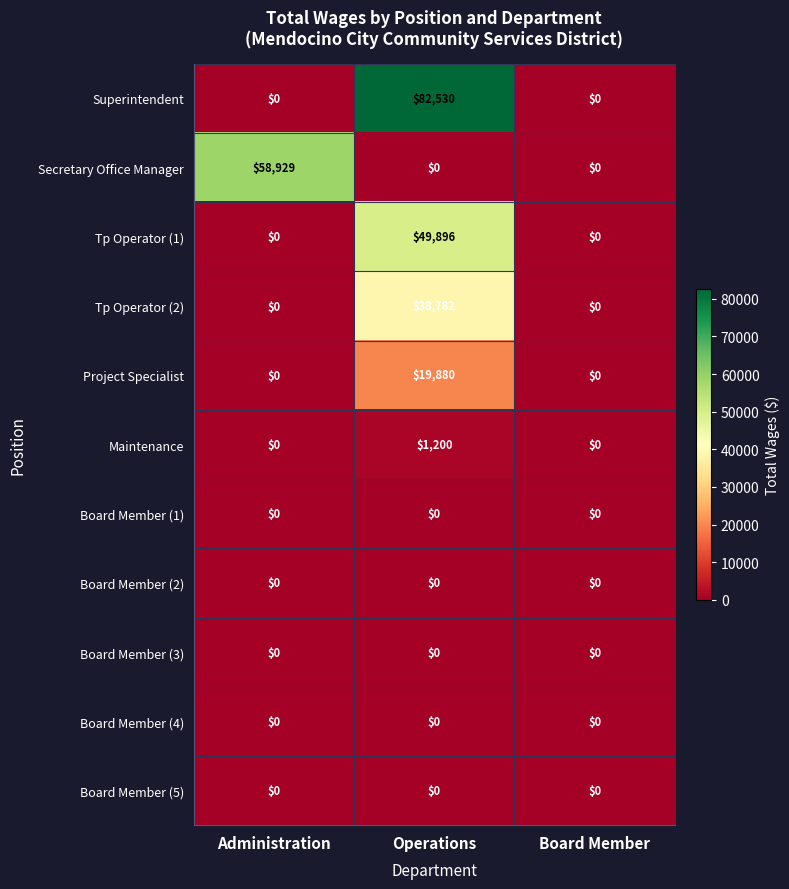

Which category has the highest value across all series?

Operations